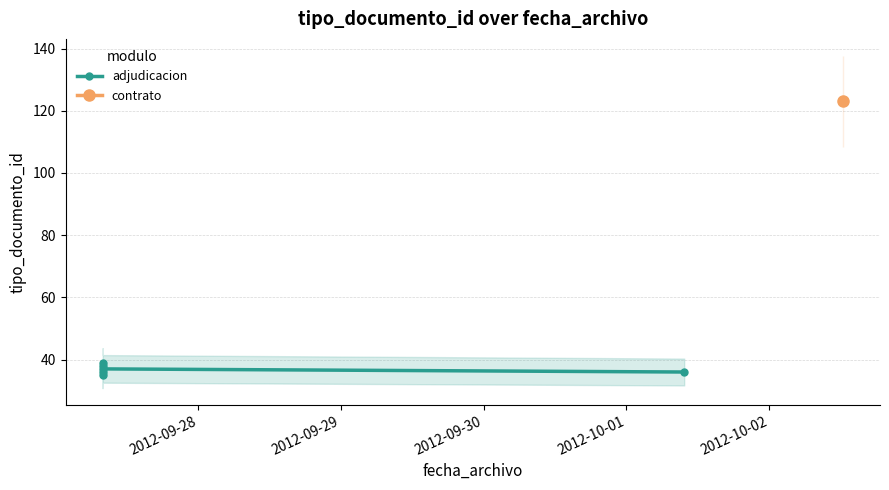

Which has a higher value, 2012-09-28 or 2012-10-01?

2012-10-01